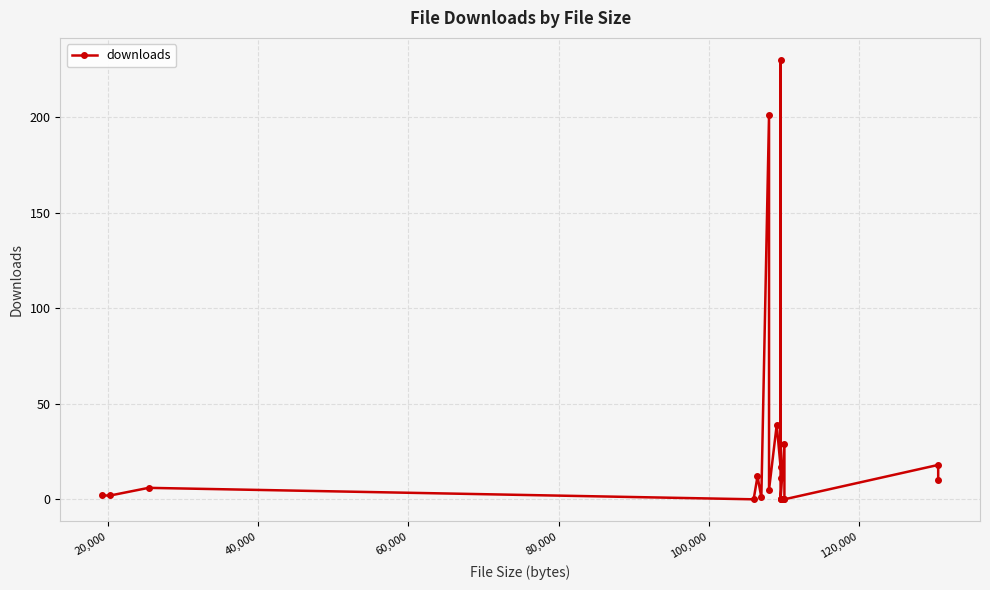

How many values are above zero?

14